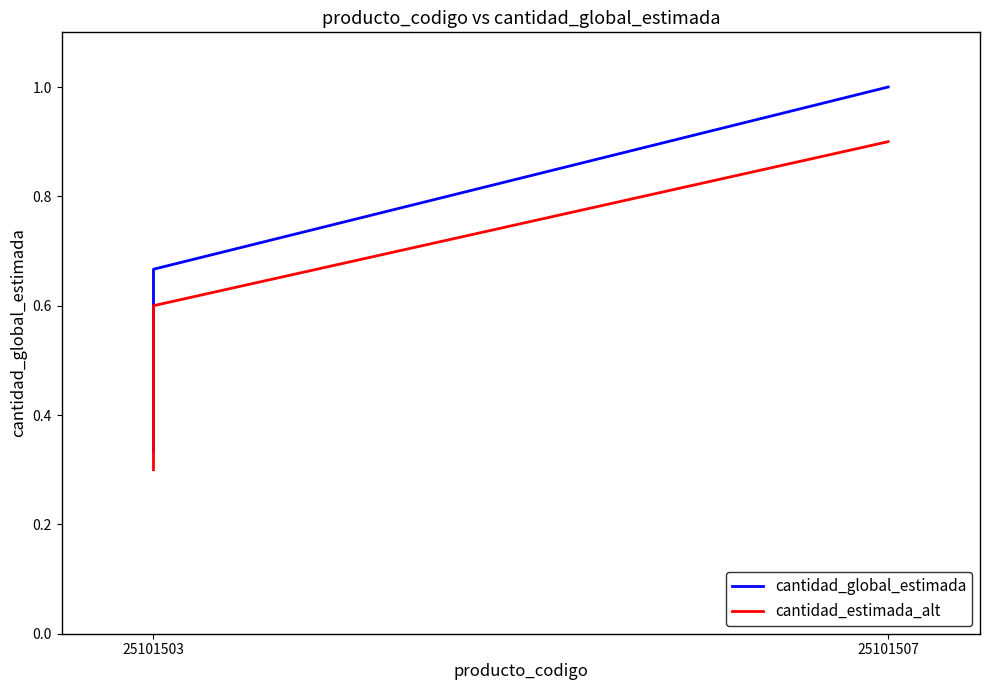

What are all the series names shown in the legend?

cantidad_global_estimada, cantidad_estimada_alt